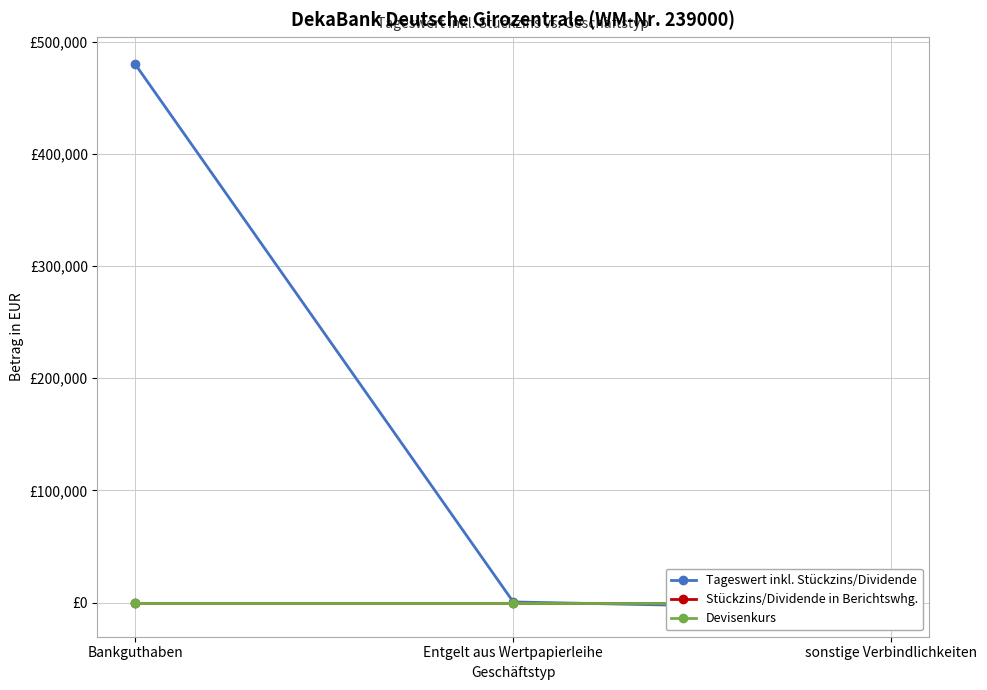

Which has a higher value, Entgelt aus Wertpapierleihe or Bankguthaben?

Bankguthaben